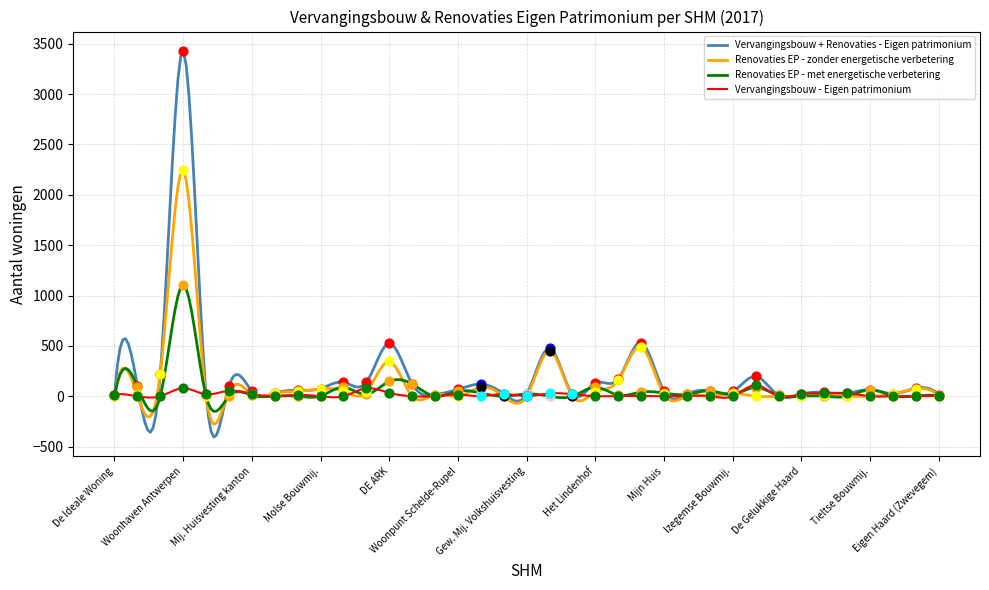

At how many categories does at least one series exceed 1743?

1